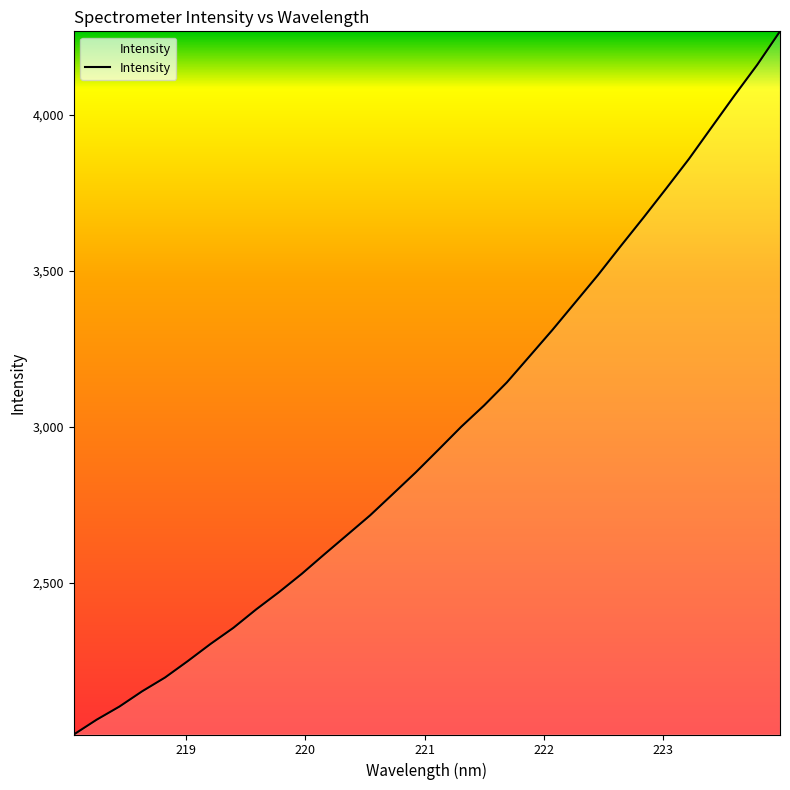

What is the difference between the maximum and minimum values?

2253.1